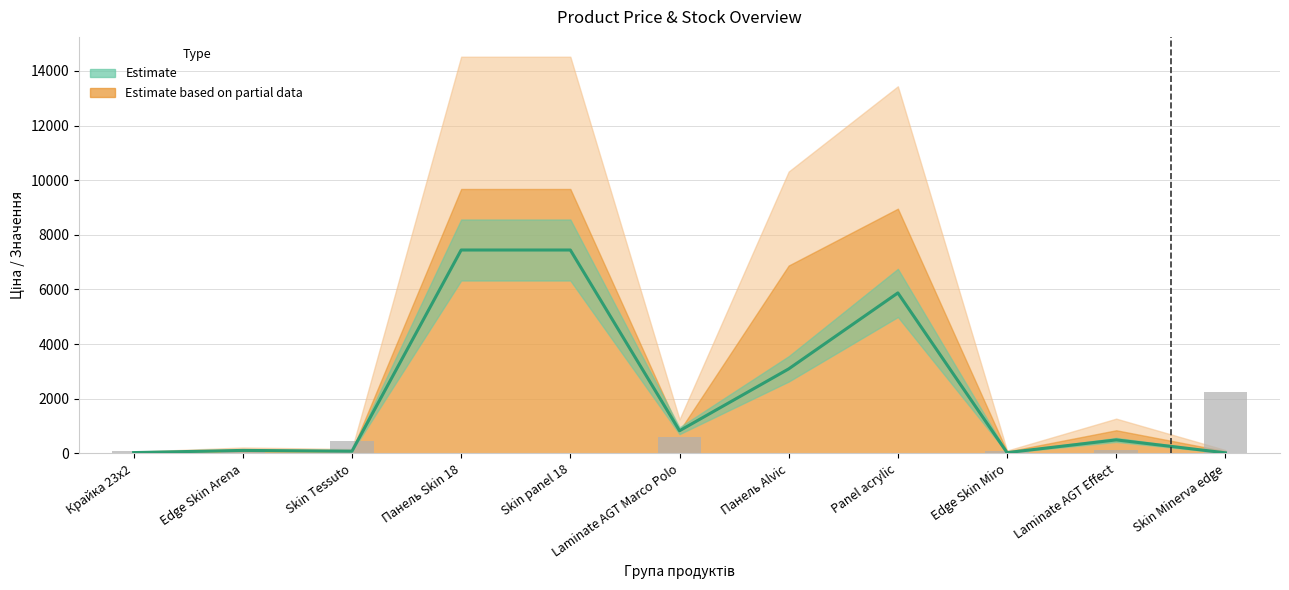

Reading left to right, what are all the values shown in this chart?

Ціна (Price): Крайка 23x2=32.0	Edge Skin Arena=111.8	Skin Tessuto=83.9	Панель Skin 18=7444.6	Skin panel 18=7444.6	Laminate AGT Marco Polo=831.5	Панель Alvic=3094.7	Panel acrylic=5874.4	Edge Skin Miro=30.9	Laminate AGT Effect=497.1	Skin Minerva edge=23.5
Залишок (Stock, scaled): Крайка 23x2=101.3	Edge Skin Arena=77.4	Skin Tessuto=440.8	Панель Skin 18=12.7	Skin panel 18=14.6	Laminate AGT Marco Polo=587.1	Панель Alvic=11.3	Panel acrylic=3.7	Edge Skin Miro=83.9	Laminate AGT Effect=142.7	Skin Minerva edge=2233.4